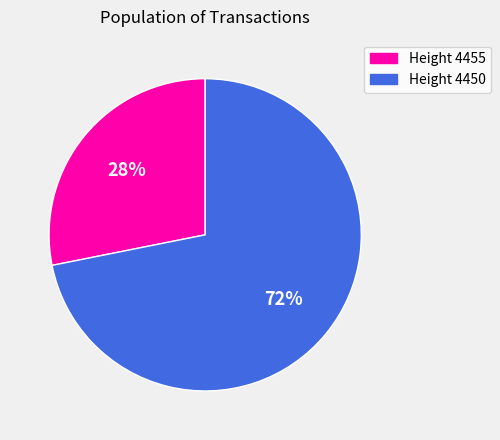

Do Height 4455 and Height 4450 together represent more than half of the pie?

Yes